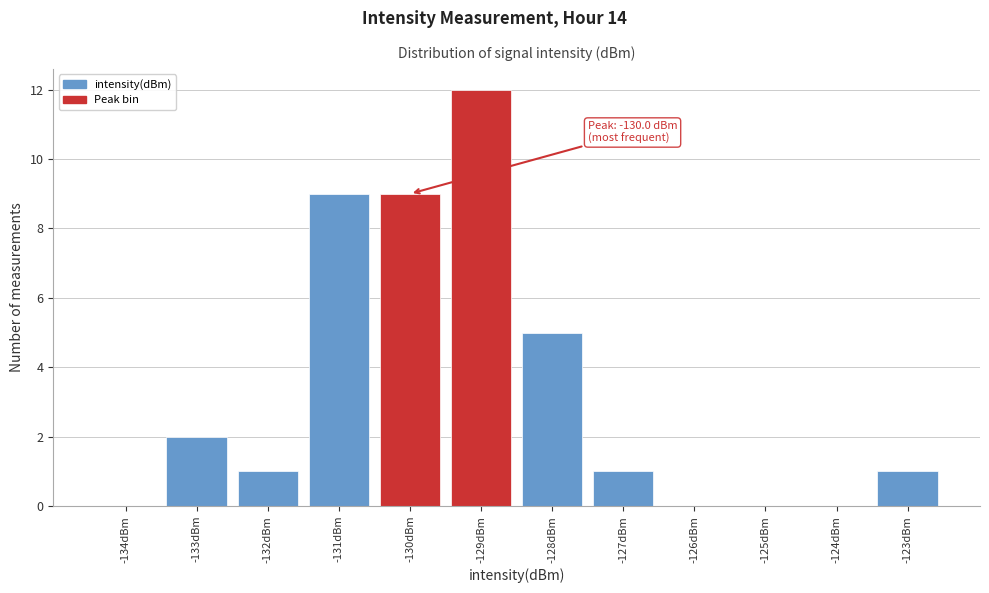

Which range on the x-axis has the tallest bar?

-129.5 to -128.5